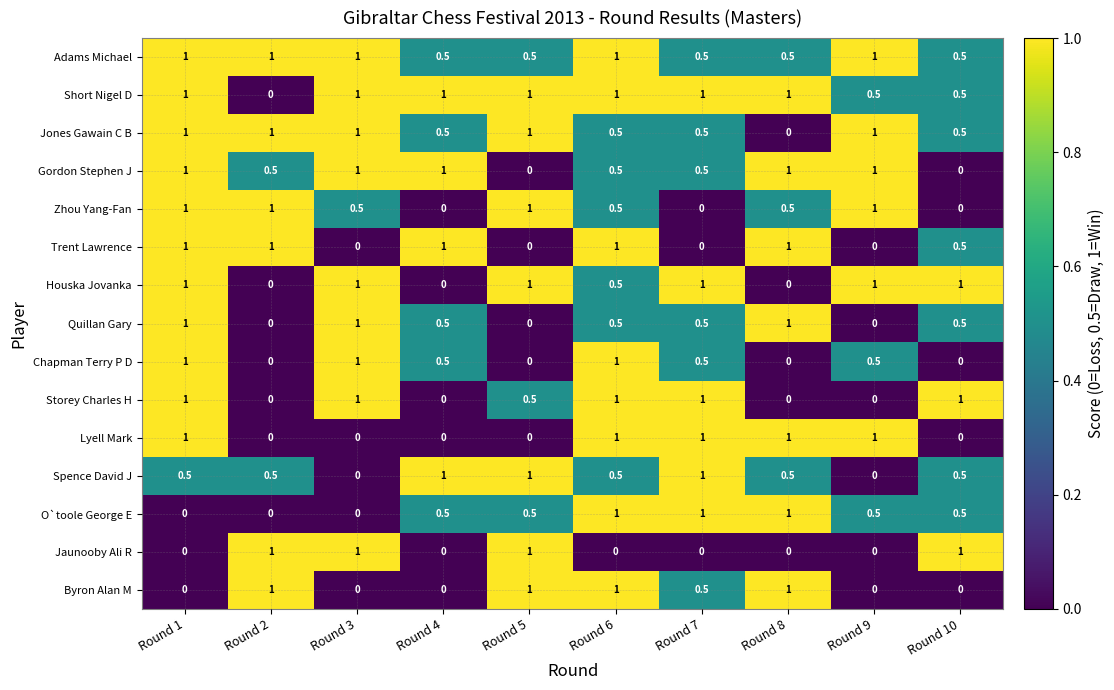

What is the maximum value for Jaunooby Ali R?

1.0